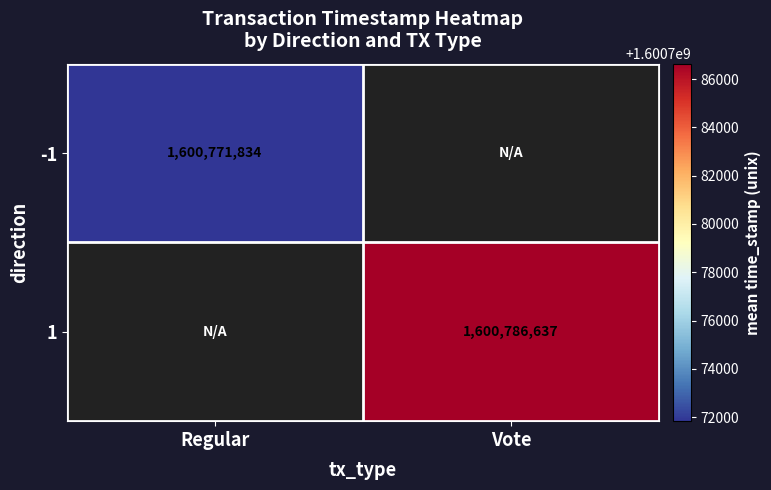

True or false: -1 has a value of 713827116 at Regular.

False